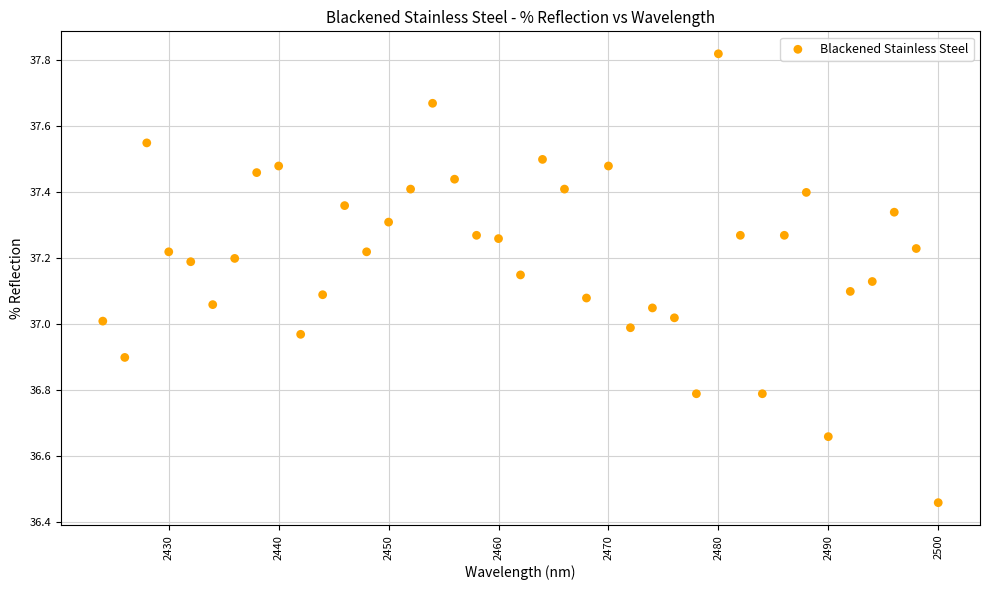

What is the range of X values (max minus min)?

76.0